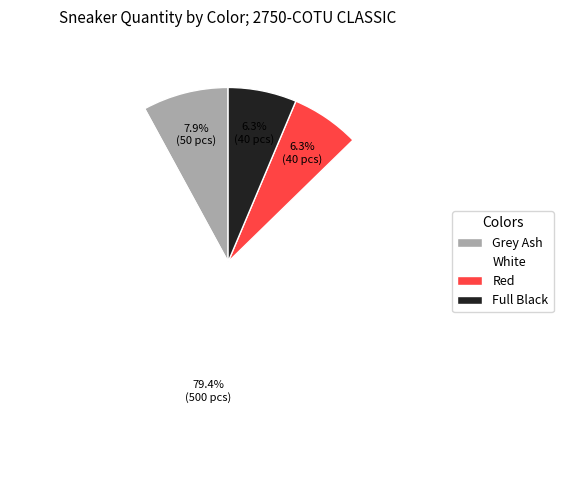

Combined, do Grey Ash and White account for over 50%?

Yes